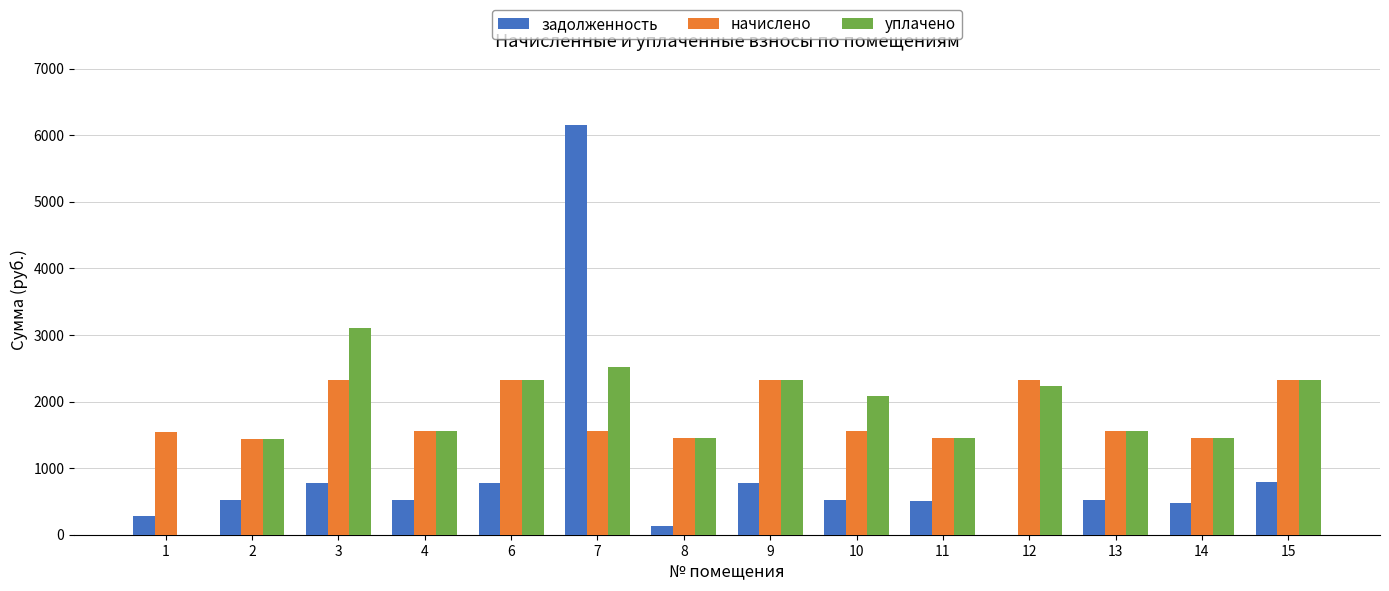

Count the number of categories in the chart.

14